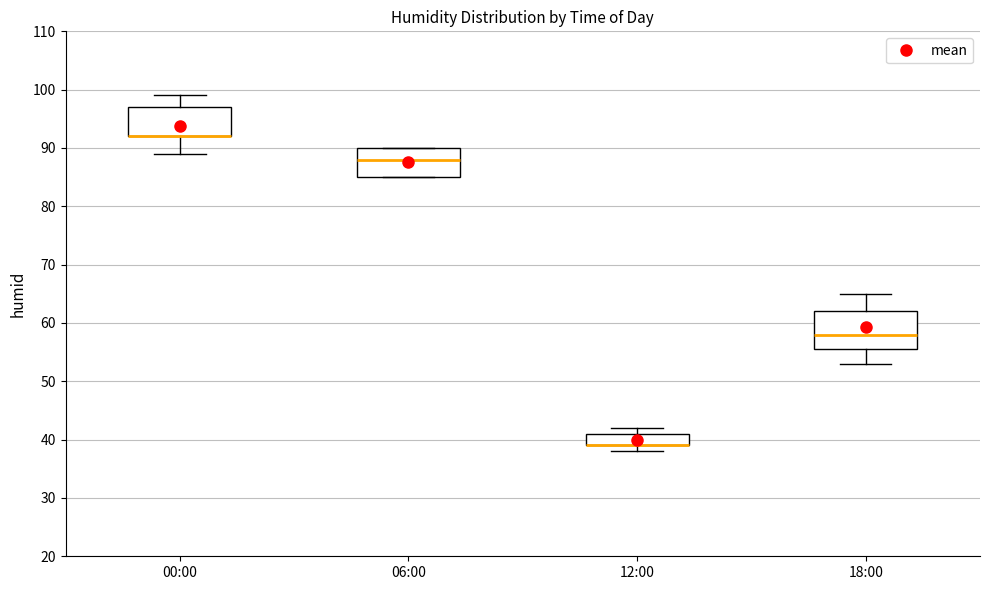

Where is the lower edge of the box for 12:00 on the y-axis? The values are not printed on the chart, so give them approximately, as read against the axis.

39